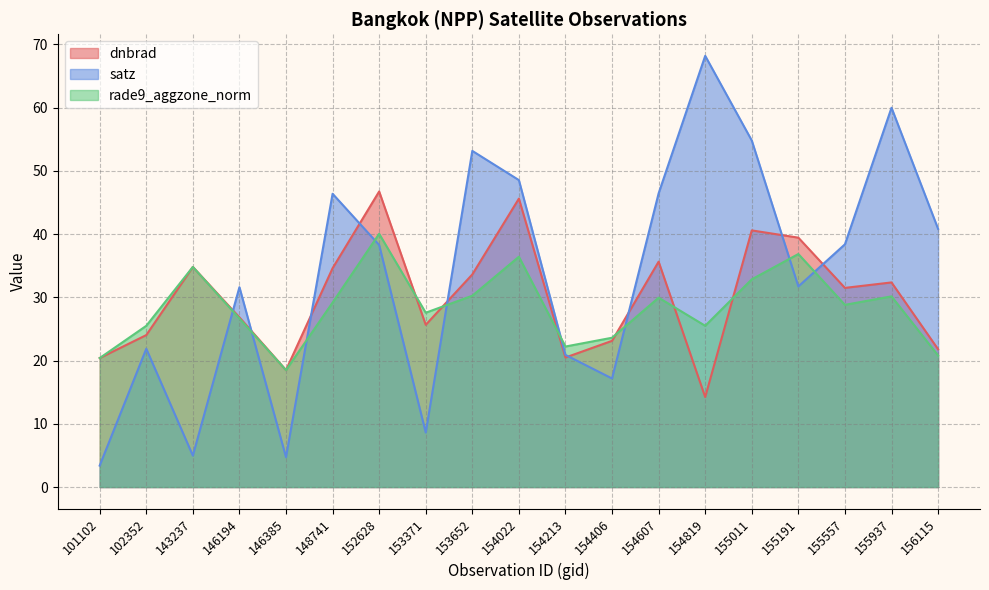

How many lines are shown in the chart?

3